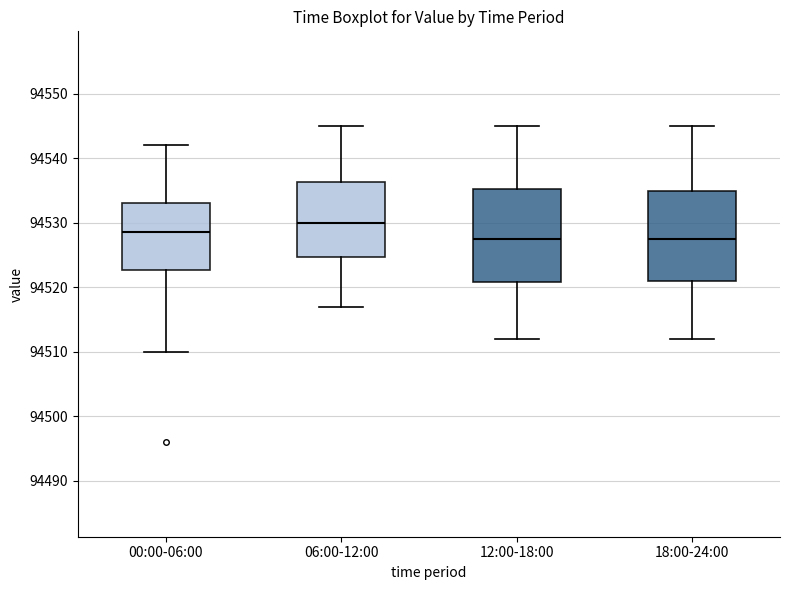

Which box has the highest median line?

06:00-12:00